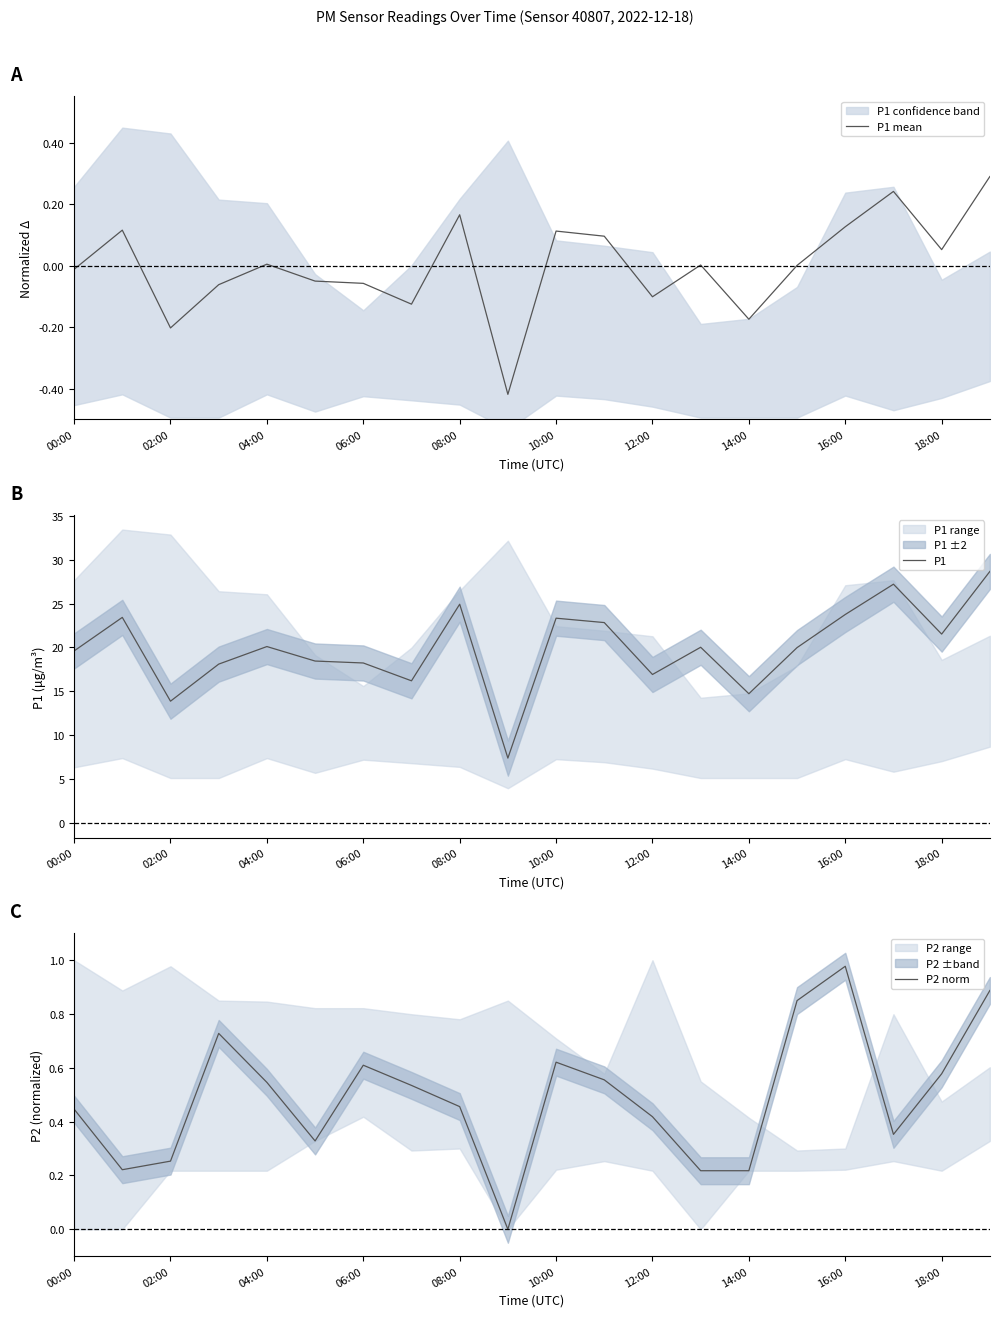

What is the maximum value for P1 mean?

0.3